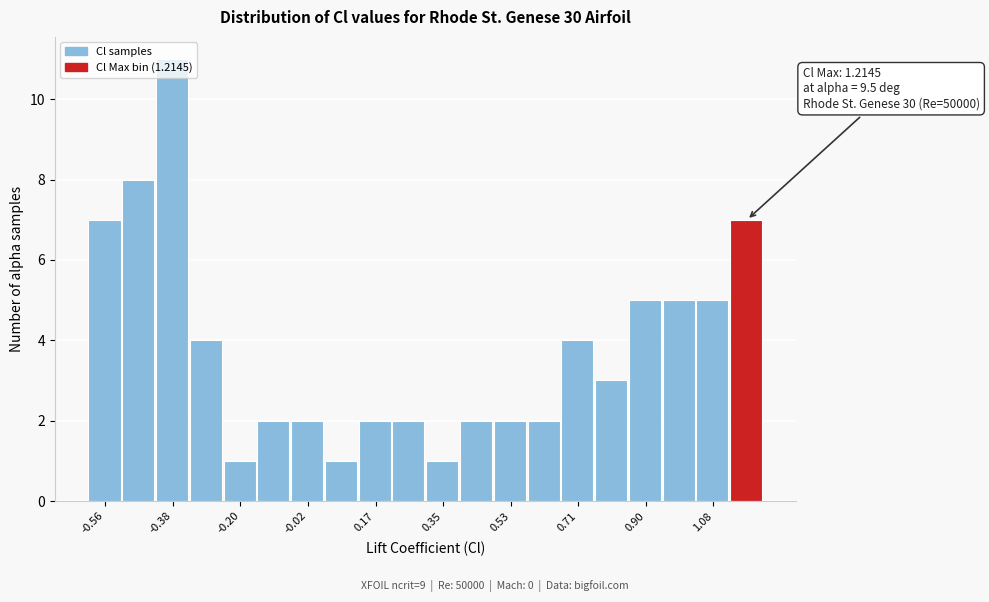

Which range on the x-axis has the tallest bar?

-0.42 to -0.34